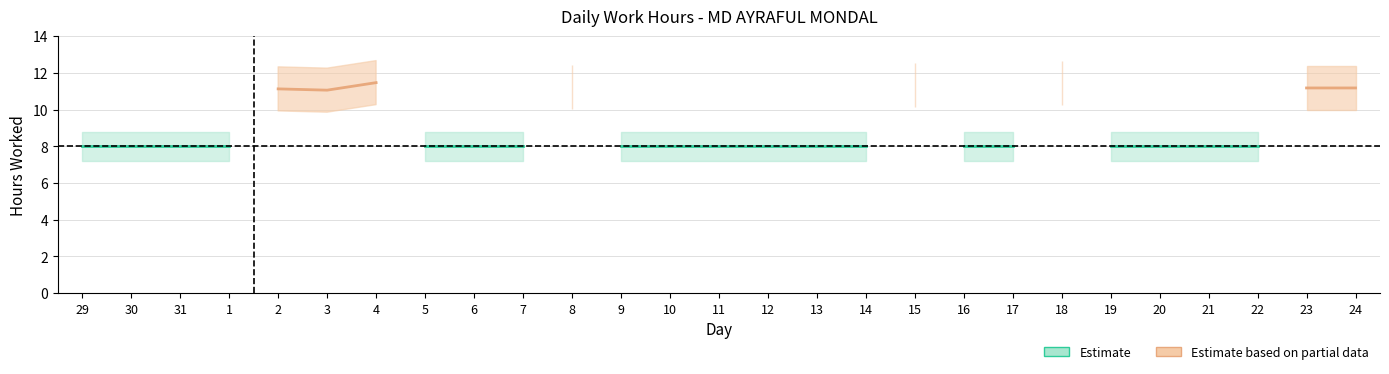

Which category has the highest value across all series?

4